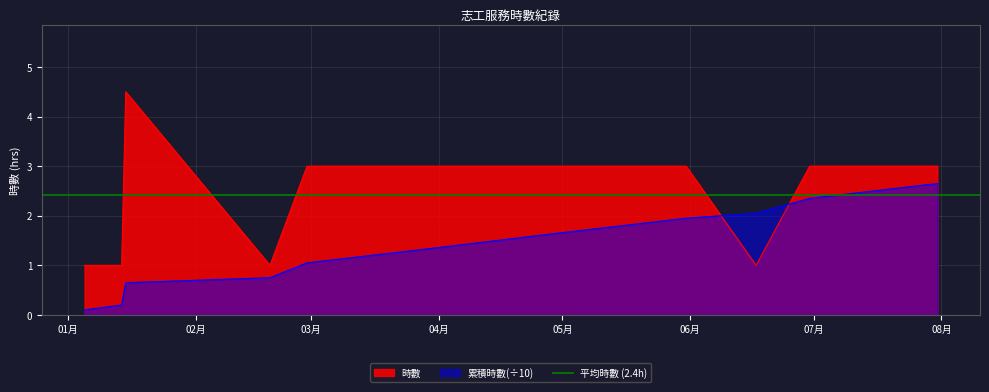

At which category does the data reach its first local valley?

2023-02-19